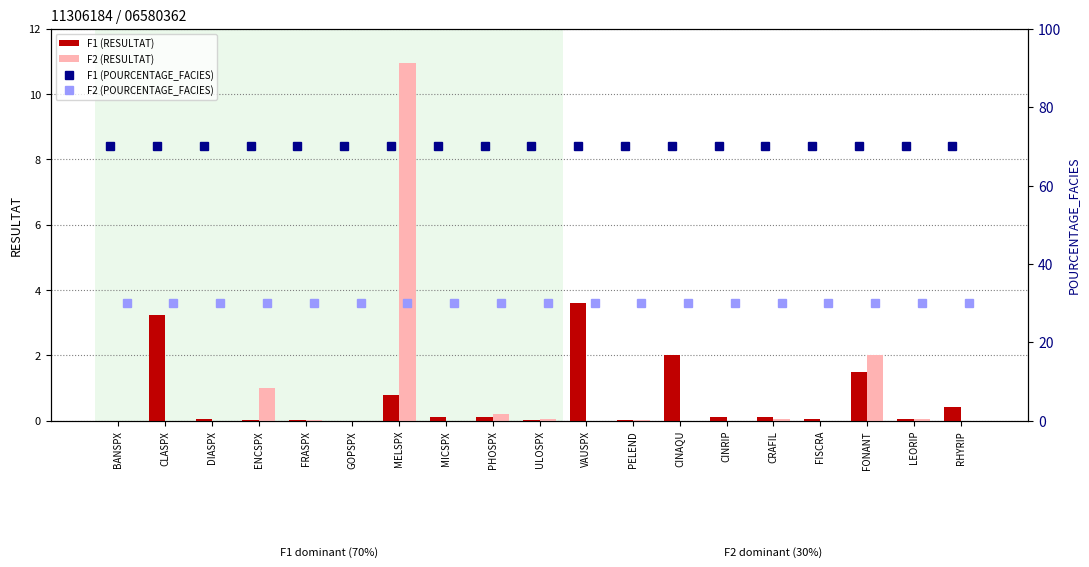

Reading left to right, what are all the values shown in this chart?

F1 (RESULTAT): 0.0	3.2	0.0	0.0	0.0	0.0	0.8	0.1	0.1	0.0	3.6	0.0	2.0	0.1	0.1	0.1	1.5	0.1	0.4
F2 (RESULTAT): 0.0	0.0	0.0	1.0	0.0	0.0	10.9	0.0	0.2	0.0	0.0	0.0	0.0	0.0	0.1	0.0	2.0	0.1	0.0
F1 (POURCENTAGE_FACIES): 70.0	70.0	70.0	70.0	70.0	70.0	70.0	70.0	70.0	70.0	70.0	70.0	70.0	70.0	70.0	70.0	70.0	70.0	70.0
F2 (POURCENTAGE_FACIES): 30.0	30.0	30.0	30.0	30.0	30.0	30.0	30.0	30.0	30.0	30.0	30.0	30.0	30.0	30.0	30.0	30.0	30.0	30.0